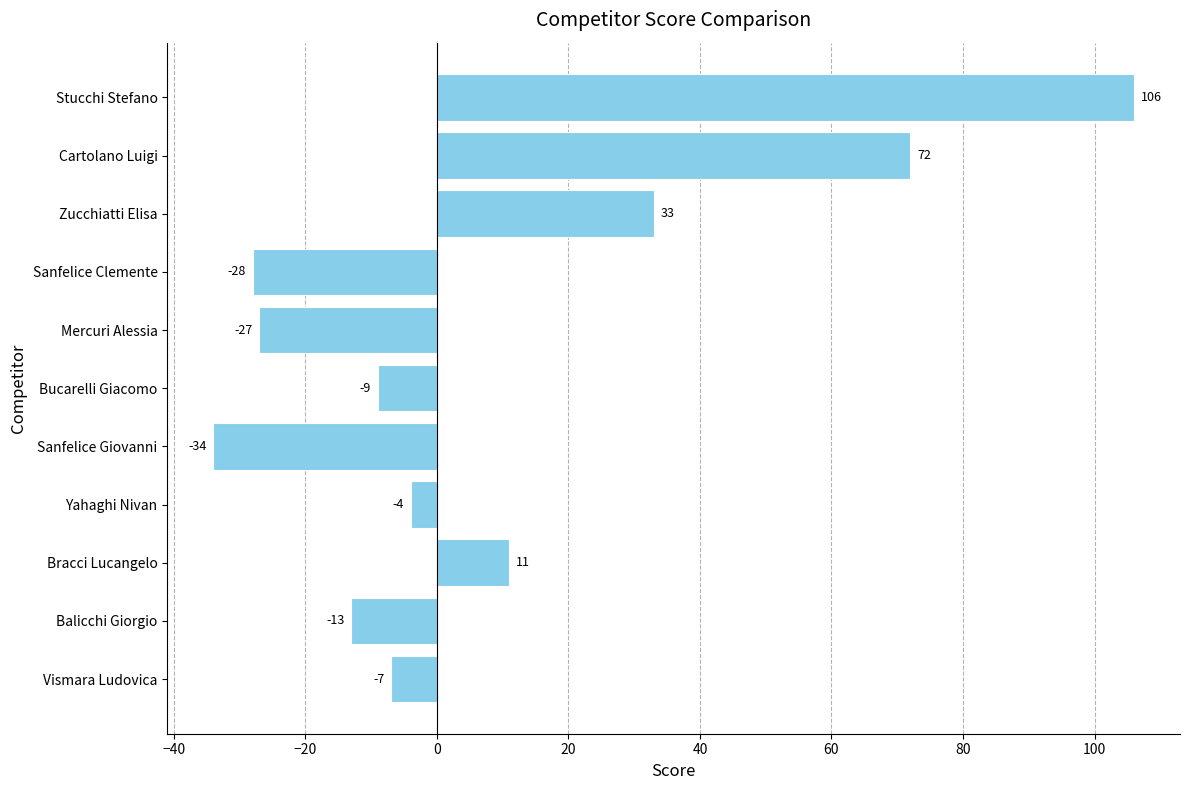

How many data points does each series have?

11